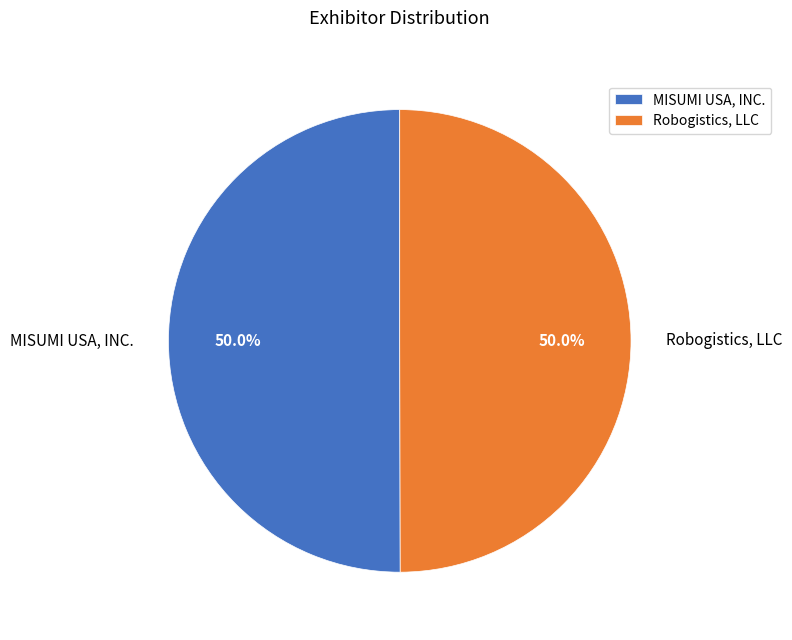

Approximately how many times larger is the value at Robogistics, LLC compared to MISUMI USA, INC.?

1.0